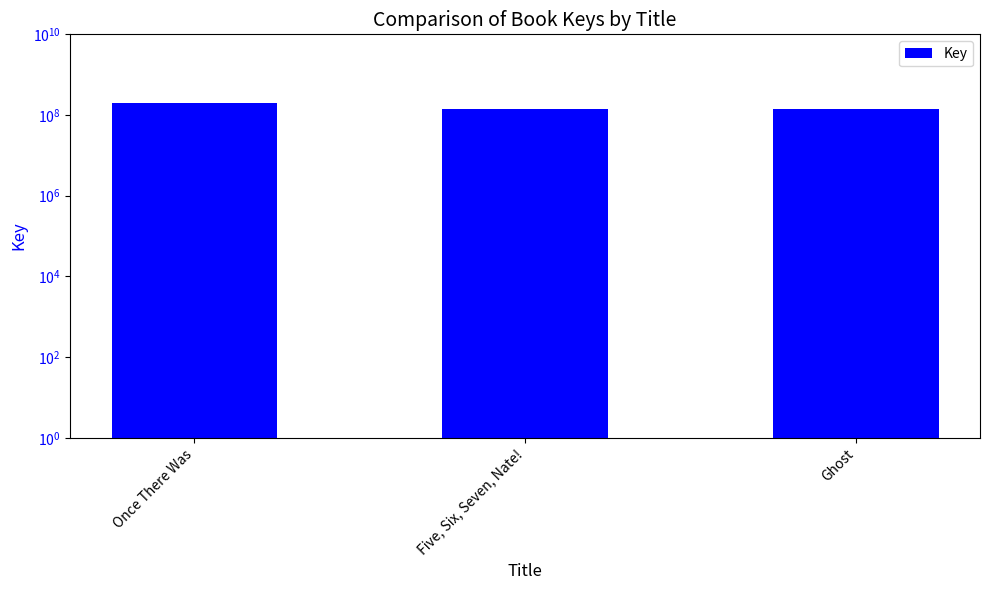

Does the chart contain any negative values?

No